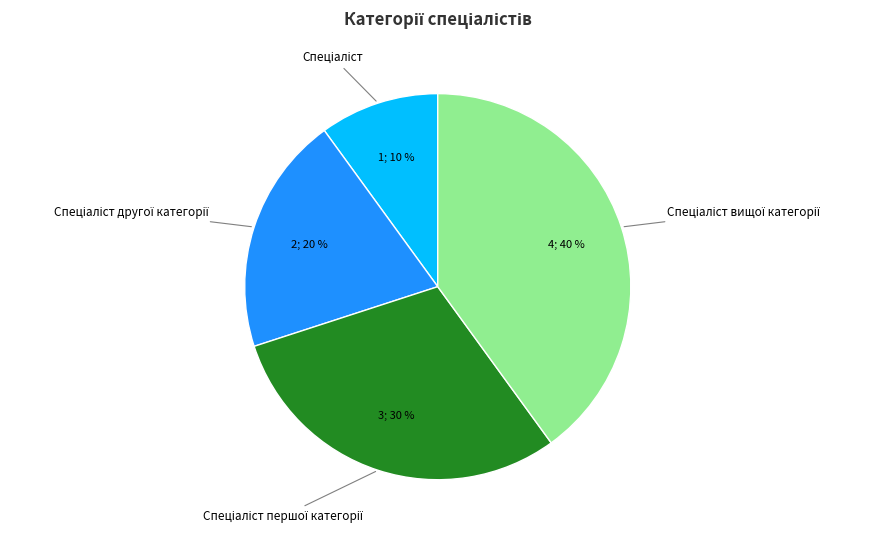

To the nearest percent, what is the difference between the largest and smallest slice percentages?

30%